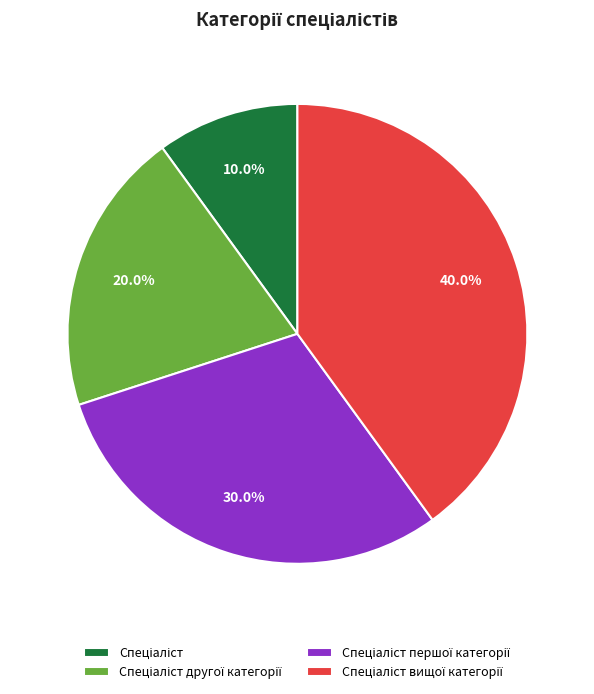

Is there any slice that represents more than half of the pie?

No